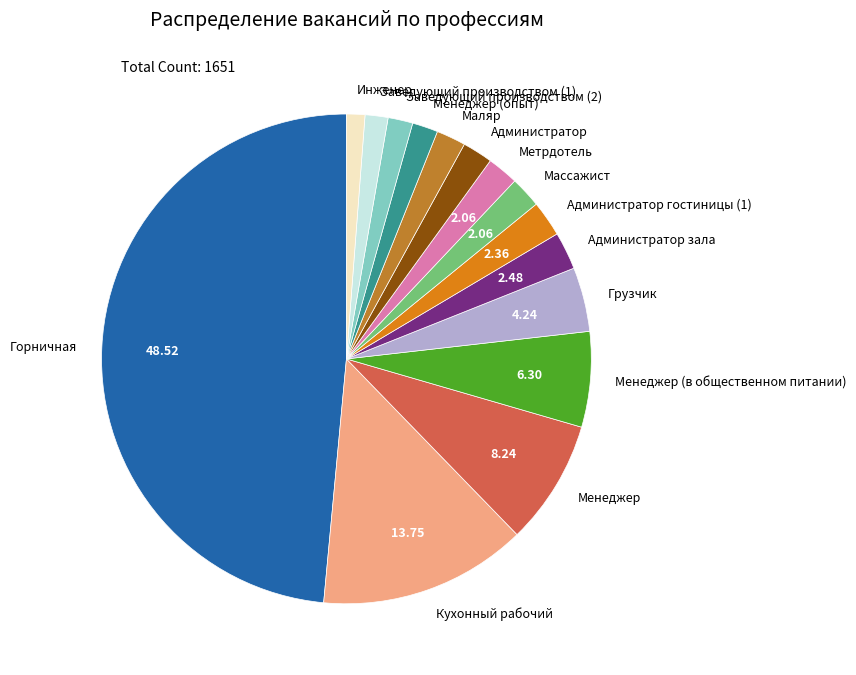

Which has a higher value, Менеджер or Администратор гостиницы (1)?

Менеджер